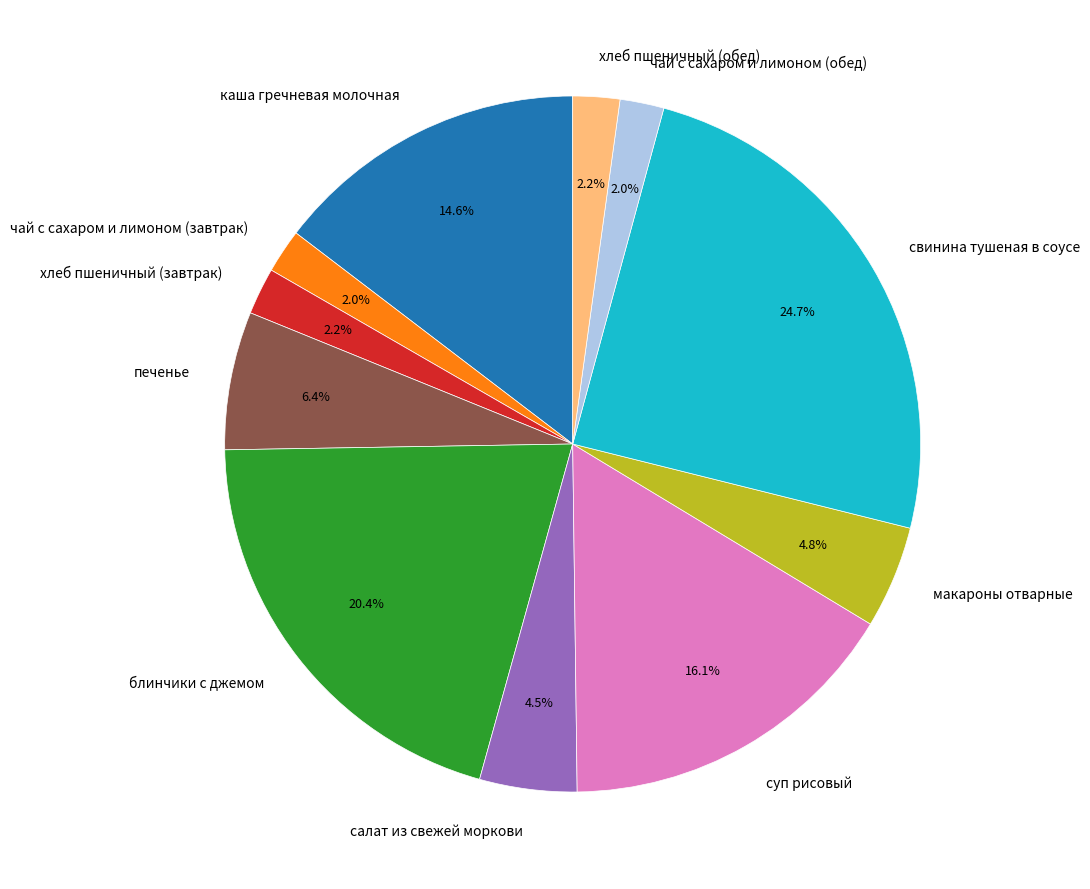

How much of the chart is everything except суп рисовый?

83.9%